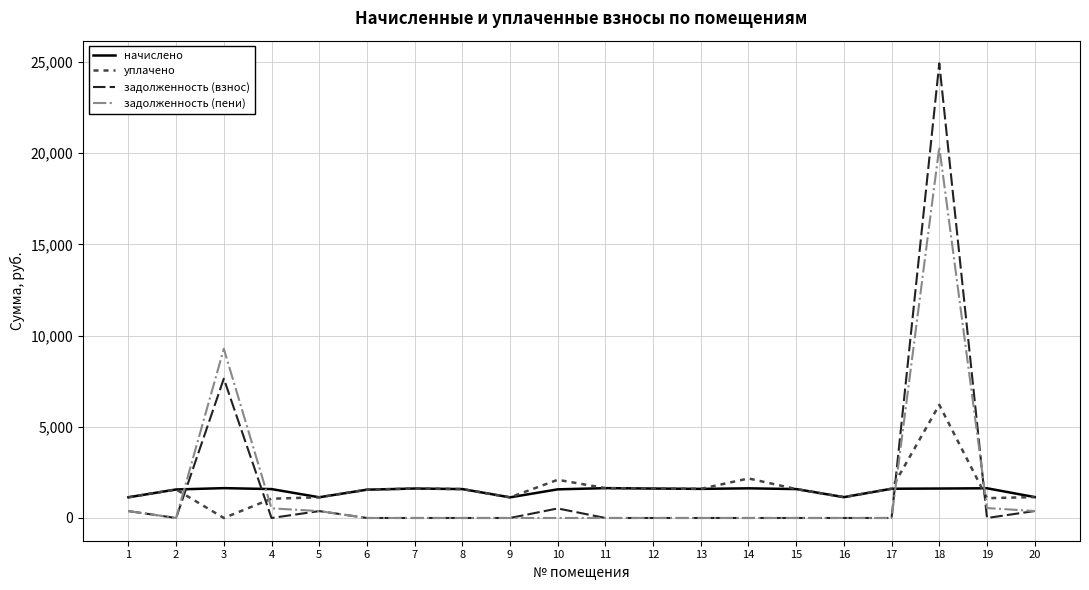

What is the highest value of the начислено series?

1637.0